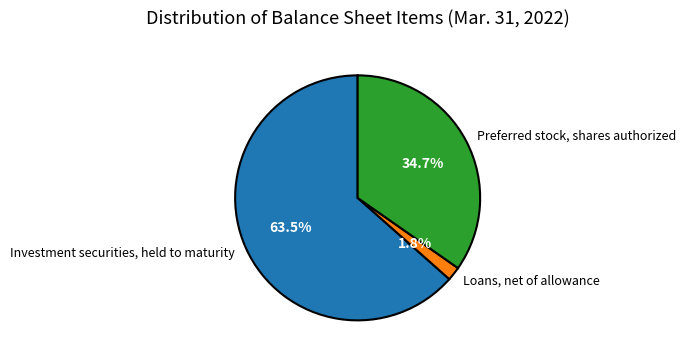

Which slice is the largest?

Investment securities, held to maturity